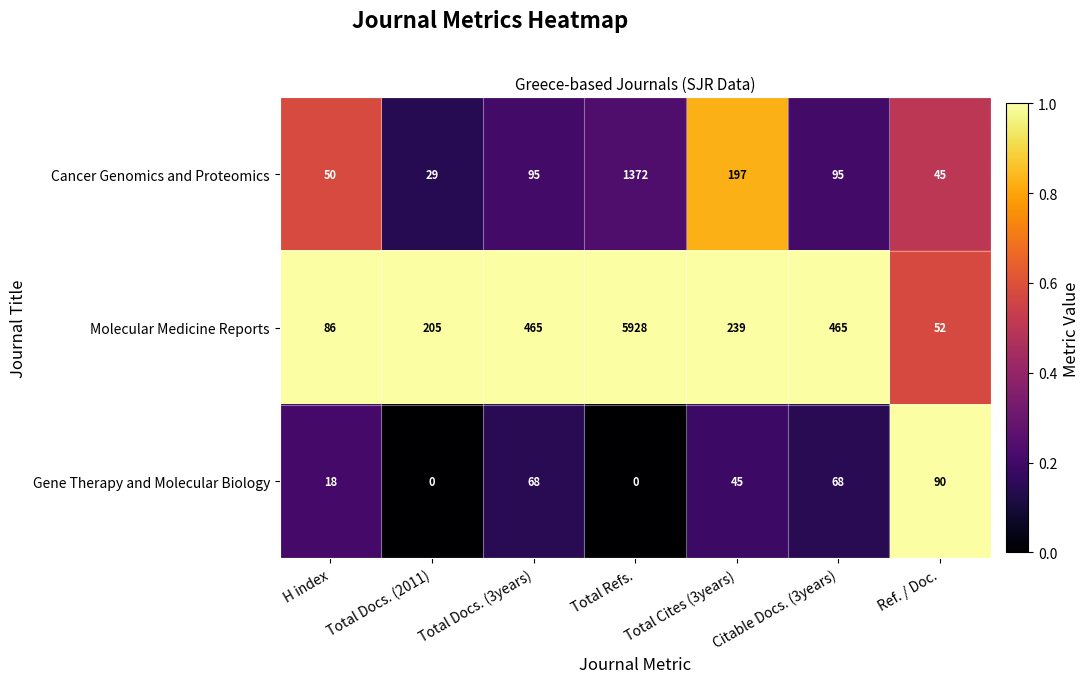

What is the approximate value of Gene Therapy and Molecular Biology at H index?

18